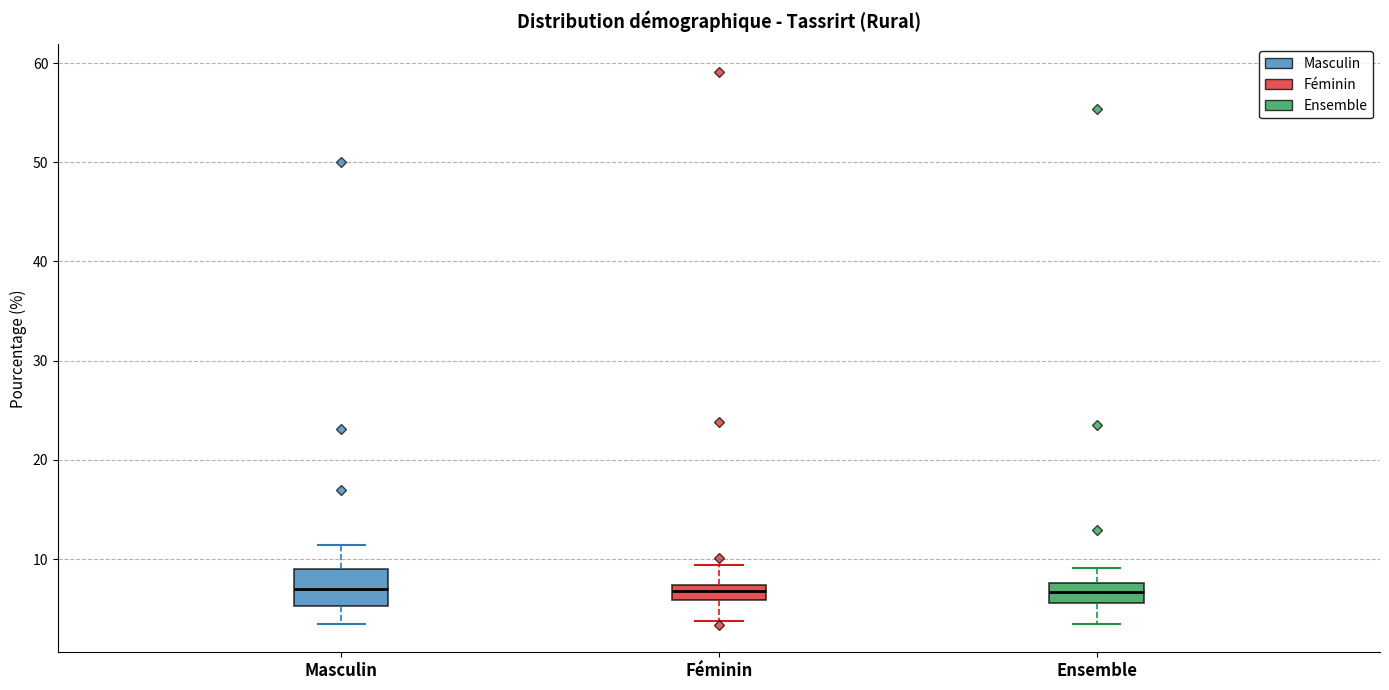

Where is the lower edge of the box for Masculin on the y-axis? The values are not printed on the chart, so give them approximately, as read against the axis.

5